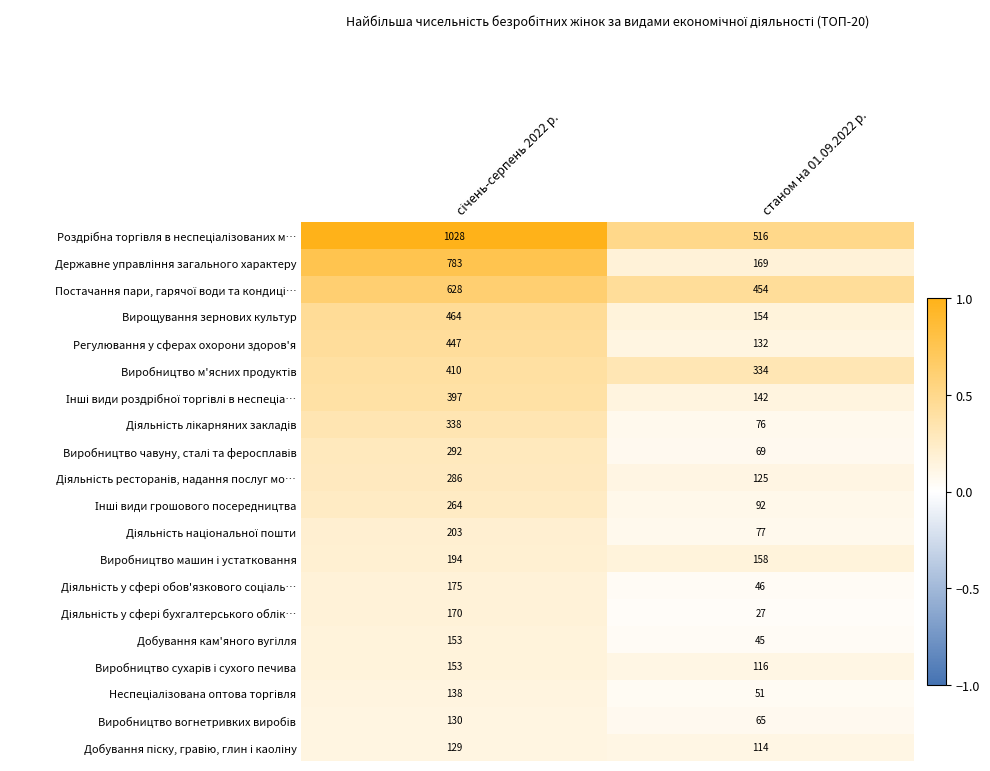

What is the smallest value displayed?

27